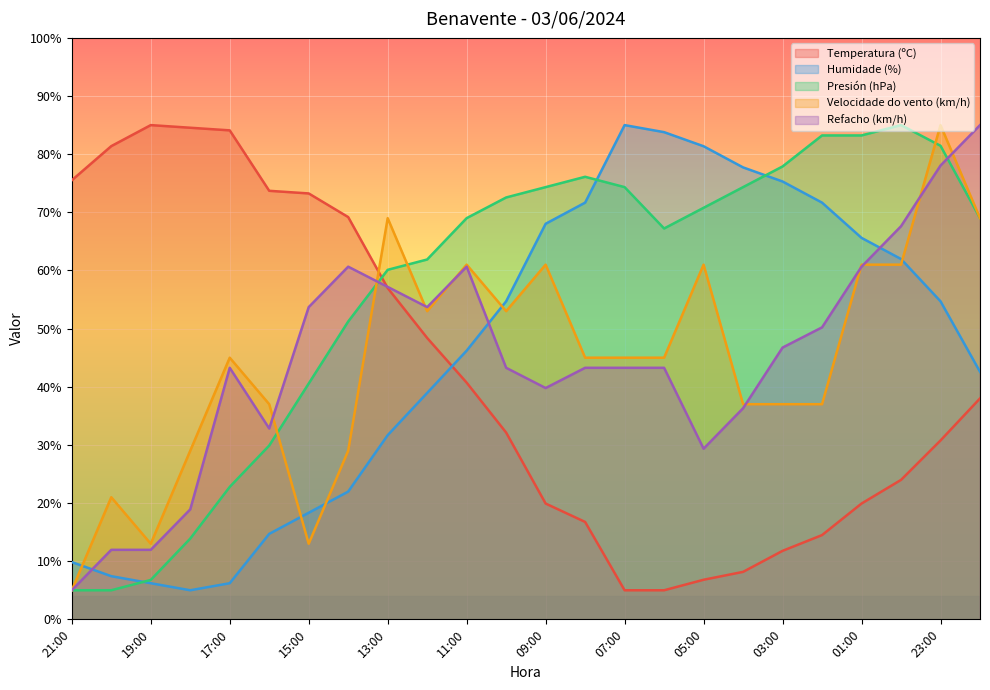

What are all the series names shown in the legend?

Temperatura (ºC), Humidade (%), Presión (hPa), Velocidade do vento (km/h), Refacho (km/h)